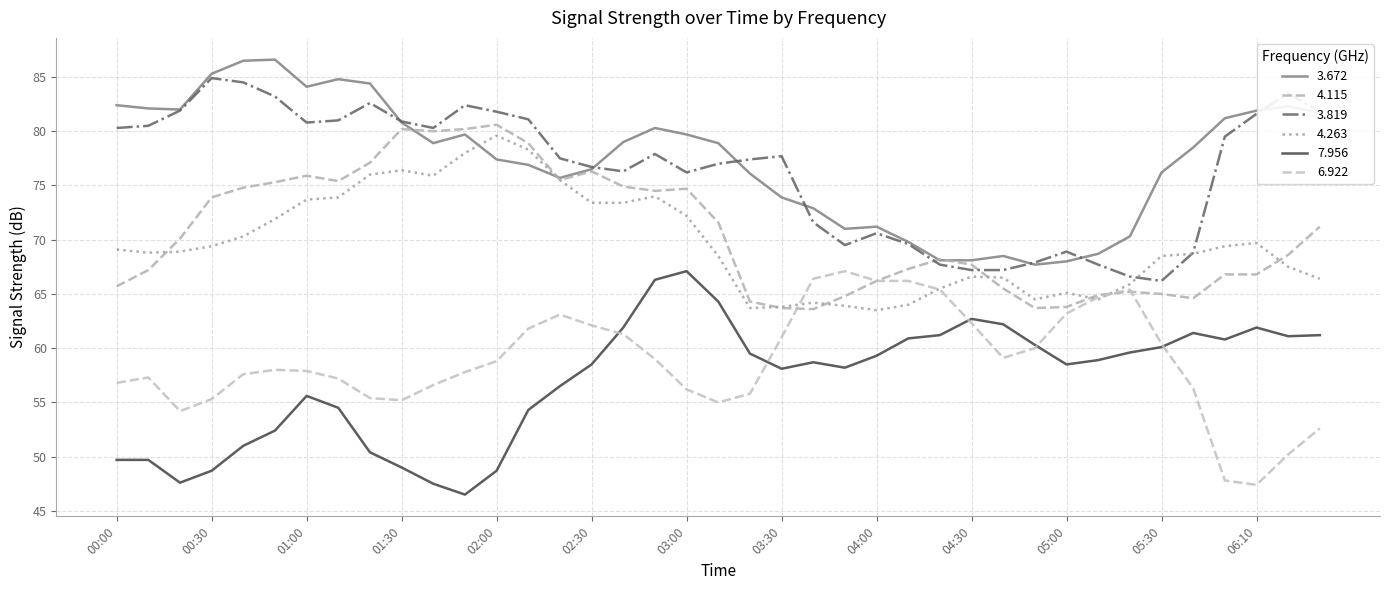

True or false: 3.819 and 4.263 cross at least once.

True